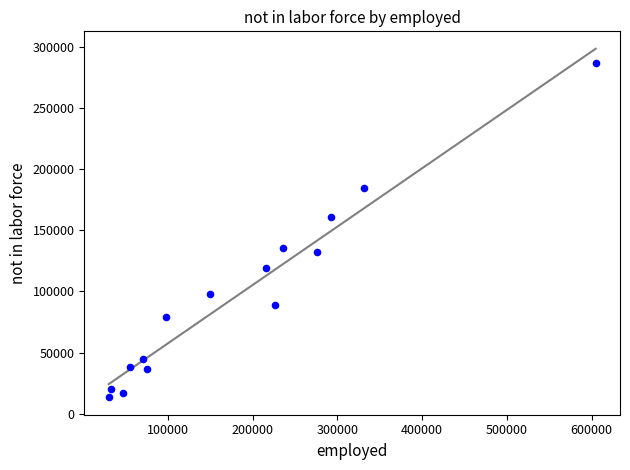

What is the range of Y values (max minus min)?

273116